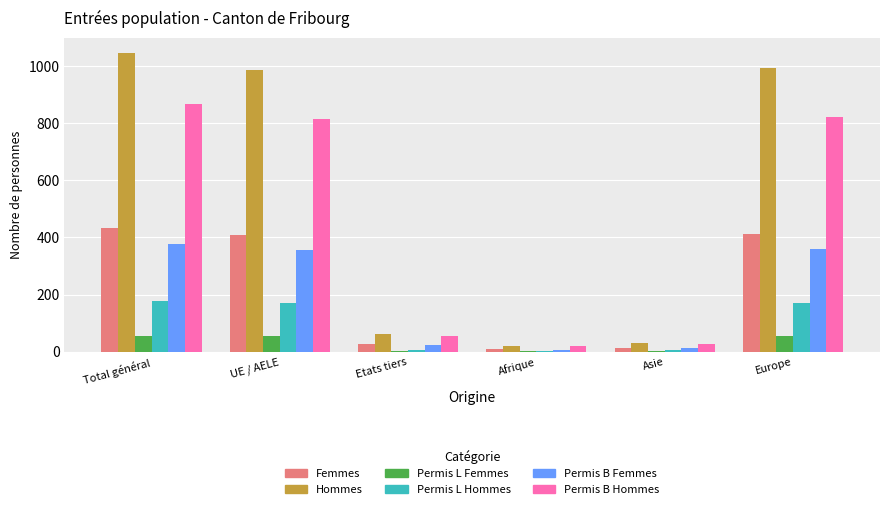

At which category is the sum across all series the highest?

Total général